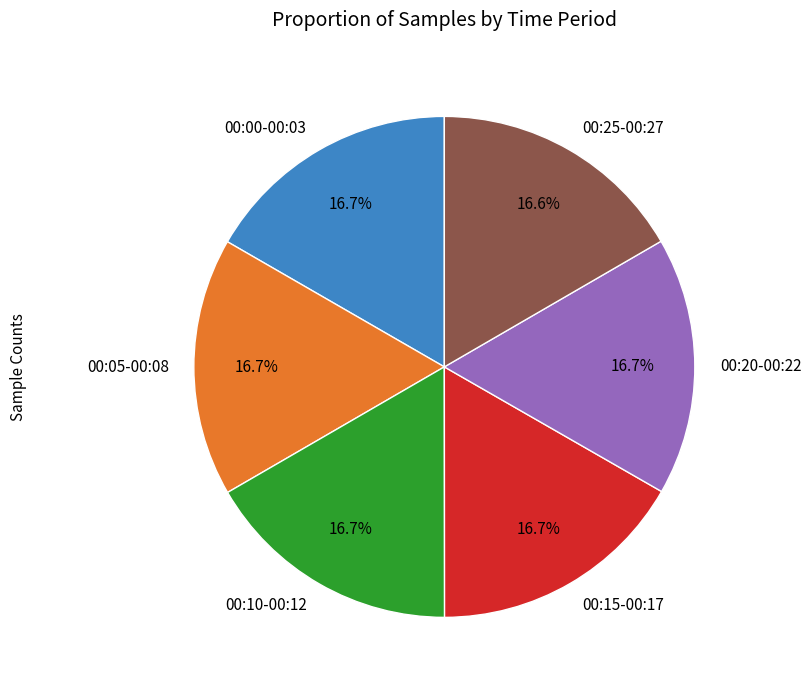

Is the sum of 00:00-00:03 and 00:25-00:27 greater than half?

No